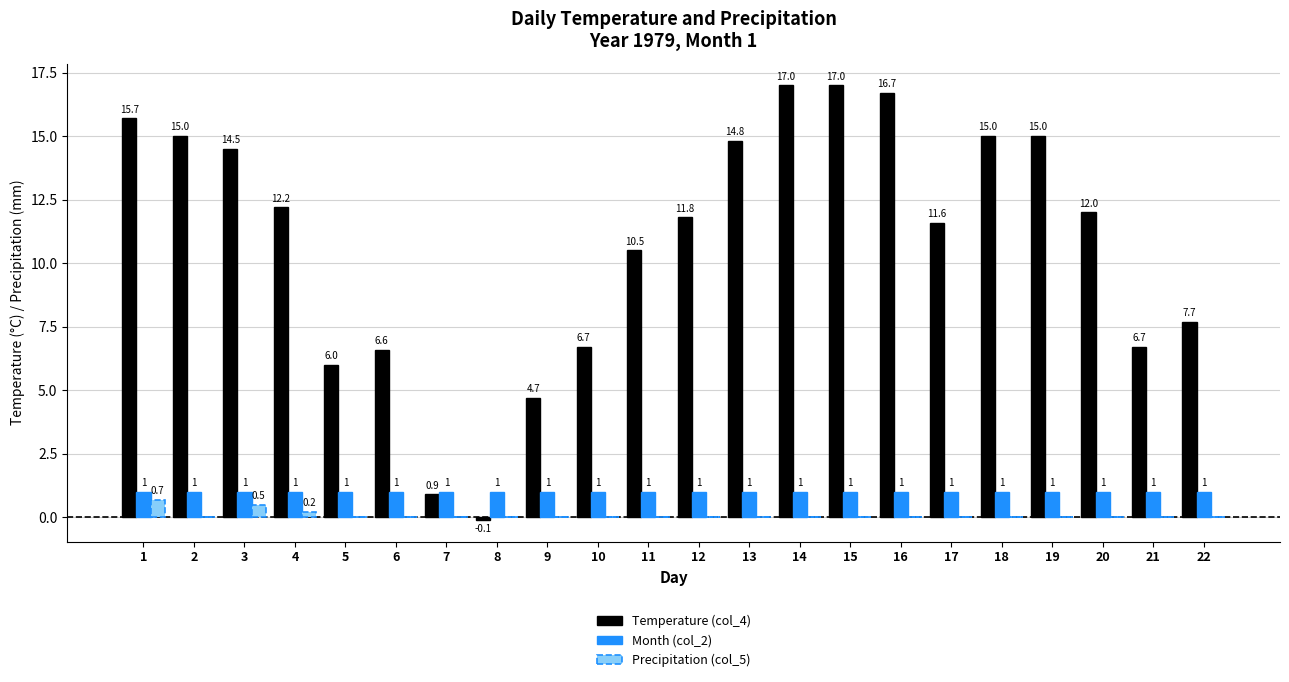

What is the sum of the Precipitation (col_5) values at 19 and 3?

0.5